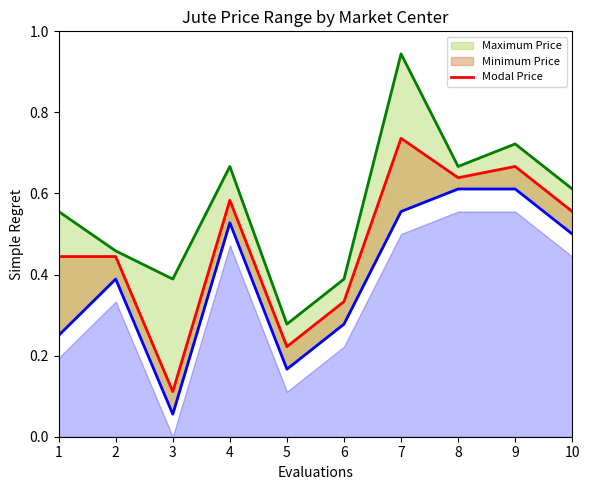

Is it true that the value at 4 is 0.9?

False